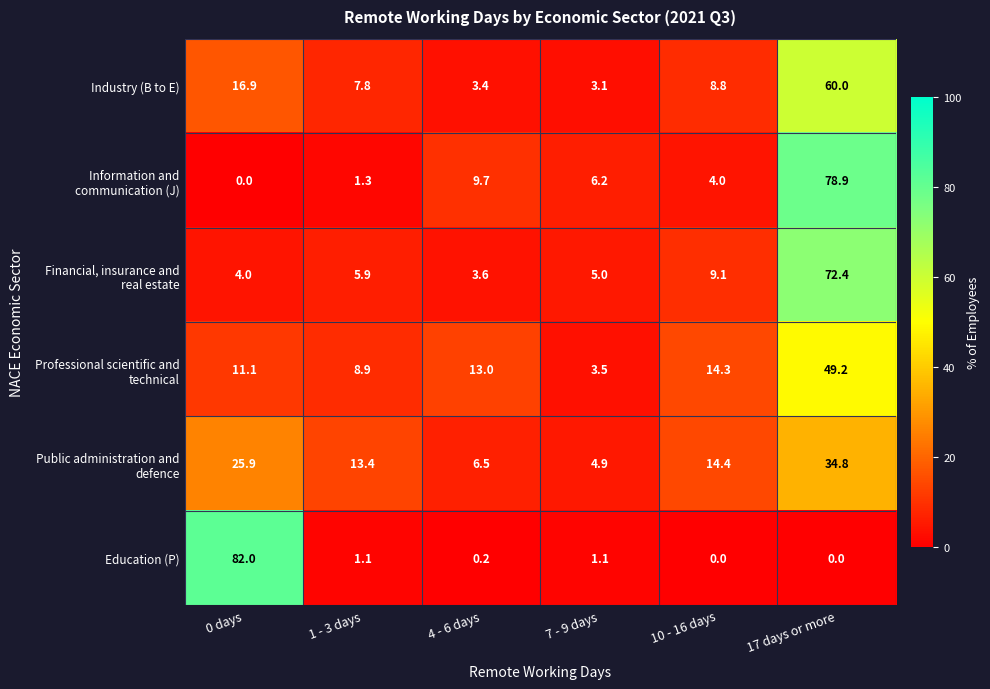

What is the total value across all series at 7 - 9 days?

23.8